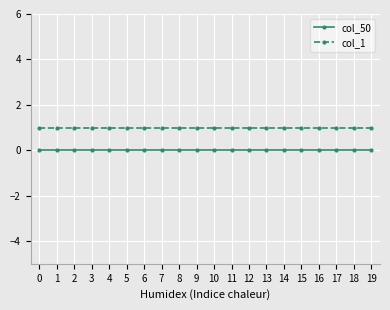

True or false: col_50 and col_1 cross at least once.

False